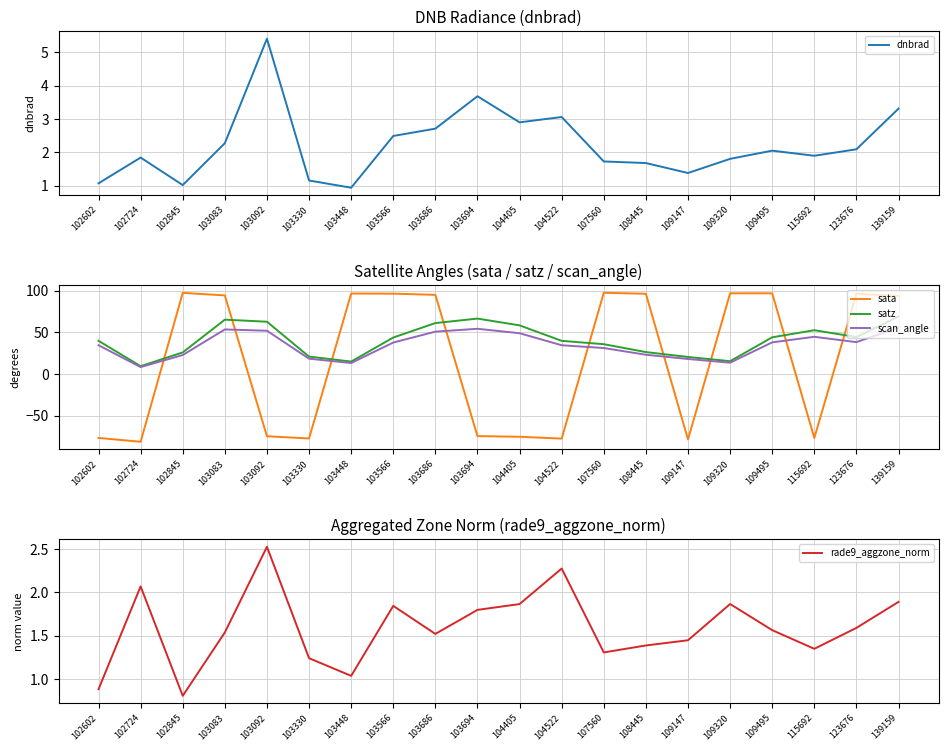

In sata, how many points are lower than both neighbors (excluding endpoints)?

5